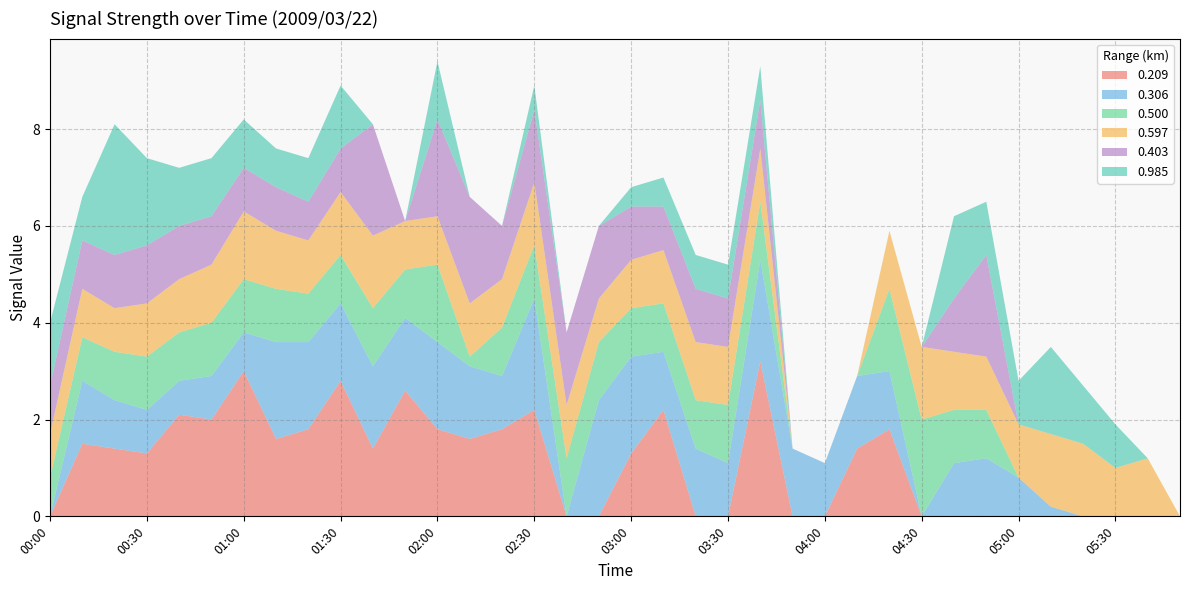

Reading right to left, what are all the values shown in this chart?

0.209: 999.0	999.0	999.0	999.0	999.0	999.0	999.0	999.0	999.0	1.8	1.4	999.0	999.0	3.2	999.0	999.0	2.2	1.3	999.0	999.0	2.2	1.8	1.6	1.8	2.6	1.4	2.8	1.8	1.6	3.0	2.0	2.1	1.3	1.4	1.5	999.0
0.306: 999.0	999.0	999.0	999.0	0.2	0.8	1.2	1.1	999.0	1.2	1.5	1.1	1.4	2.1	1.1	1.4	1.2	2.0	2.4	999.0	2.3	1.1	1.5	1.8	1.5	1.7	1.6	1.8	2.0	0.8	0.9	0.7	0.9	1.0	1.3	999.0
0.500: 999.0	999.0	999.0	999.0	999.0	999.0	1.0	1.1	2.0	1.7	999.0	999.0	999.0	1.2	1.2	1.0	1.0	1.0	1.2	1.2	1.1	1.0	0.2	1.6	1.0	1.2	1.0	1.0	1.1	1.1	1.1	1.0	1.1	1.0	0.9	0.8
0.597: 999.0	1.2	1.0	1.5	1.5	1.1	1.1	1.2	1.5	1.2	999.0	999.0	999.0	1.1	1.2	1.2	1.1	1.0	0.9	1.1	1.3	1.0	1.1	1.0	1.0	1.5	1.3	1.1	1.2	1.4	1.2	1.1	1.1	0.9	1.0	0.9
0.403: 999.0	999.0	999.0	999.0	999.0	999.0	2.1	1.1	999.0	999.0	999.0	999.0	999.0	1.0	1.0	1.1	0.9	1.1	1.5	1.5	1.5	1.1	2.2	2.0	999.0	2.3	0.9	0.8	0.9	0.9	1.0	1.1	1.2	1.1	1.0	1.0
0.985: 999.0	999.0	0.9	1.2	1.8	0.9	1.1	1.7	999.0	999.0	999.0	999.0	999.0	0.7	0.7	0.7	0.6	0.4	999.0	999.0	0.5	999.0	999.0	1.2	999.0	999.0	1.3	0.9	0.8	1.0	1.2	1.2	1.8	2.7	0.9	1.3